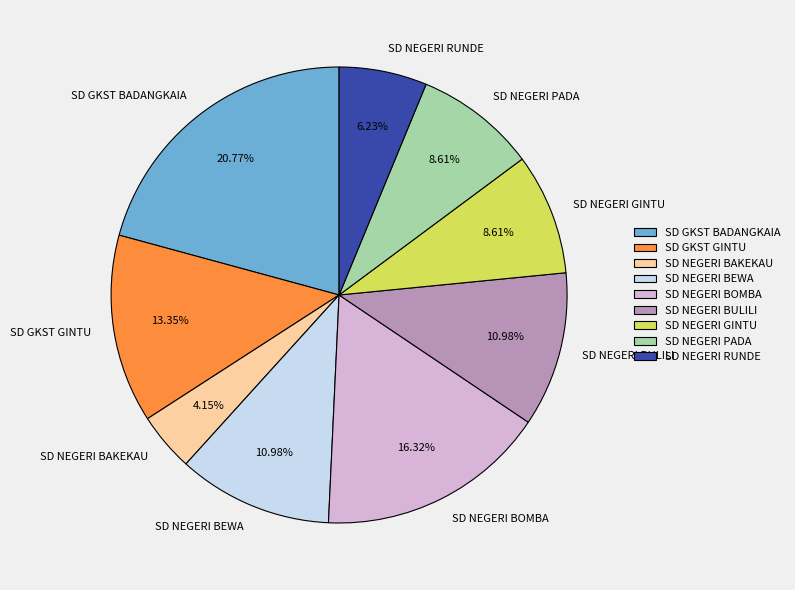

What is the total percentage of SD GKST BADANGKAIA and SD NEGERI BAKEKAU?

24.9%